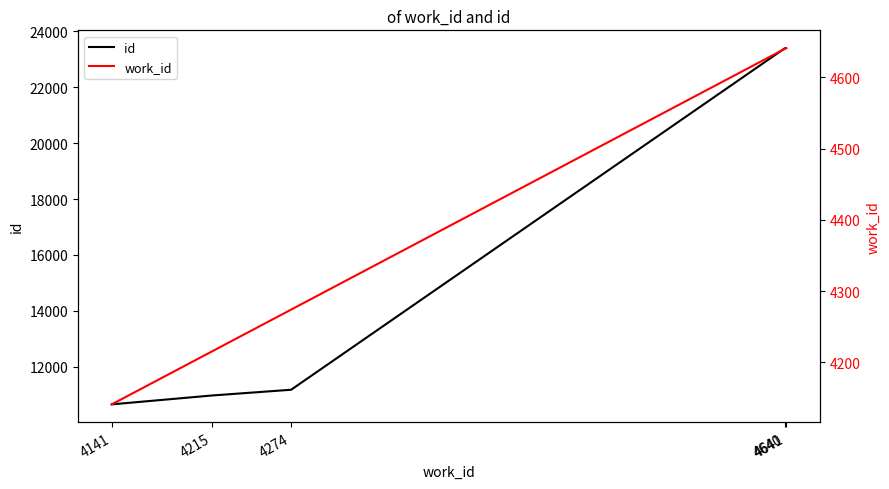

Does the chart have visible grid lines?

No